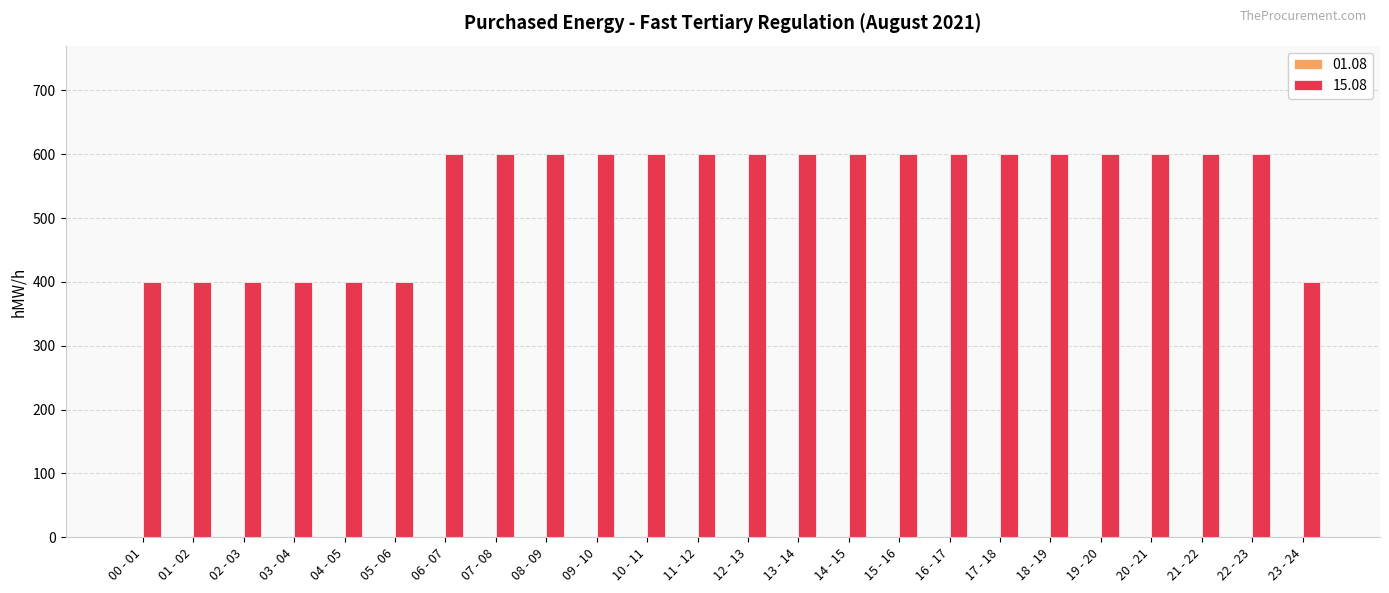

What is the ratio of the value at 19 - 20 to the value at 12 - 13?

1.0